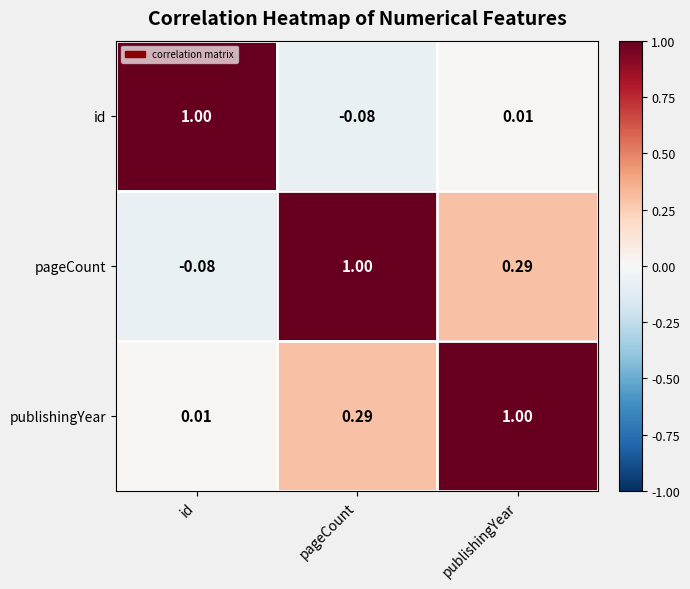

At how many categories does at least one series exceed 0?

3